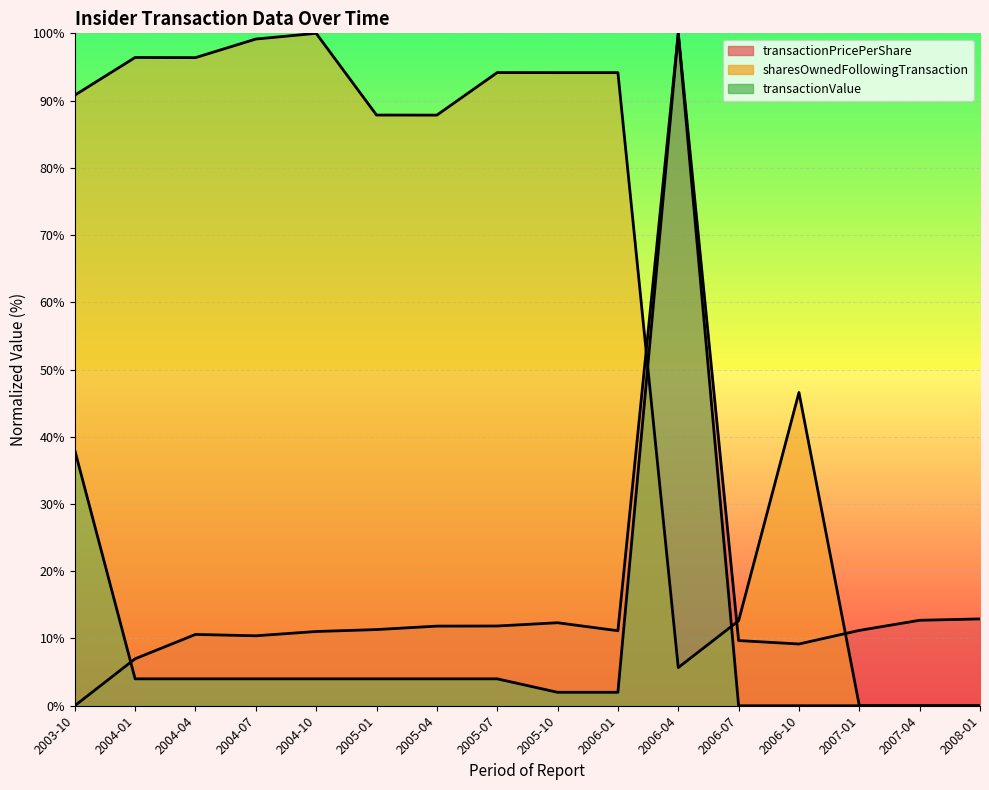

At which category does the chart reach its peak across all series?

2006-04